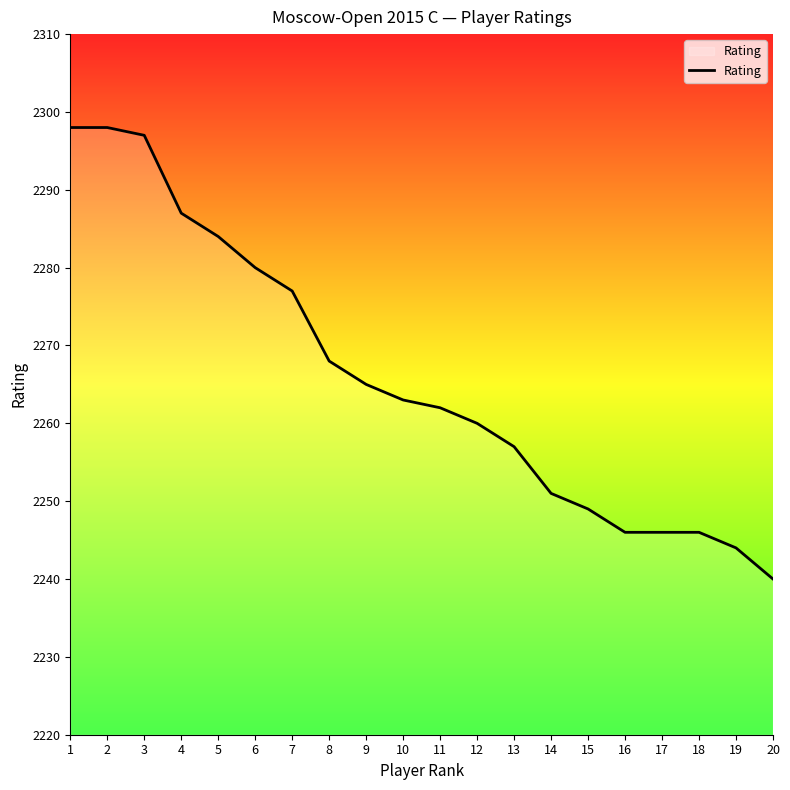

What is the difference between the values at 16 and 3?

51